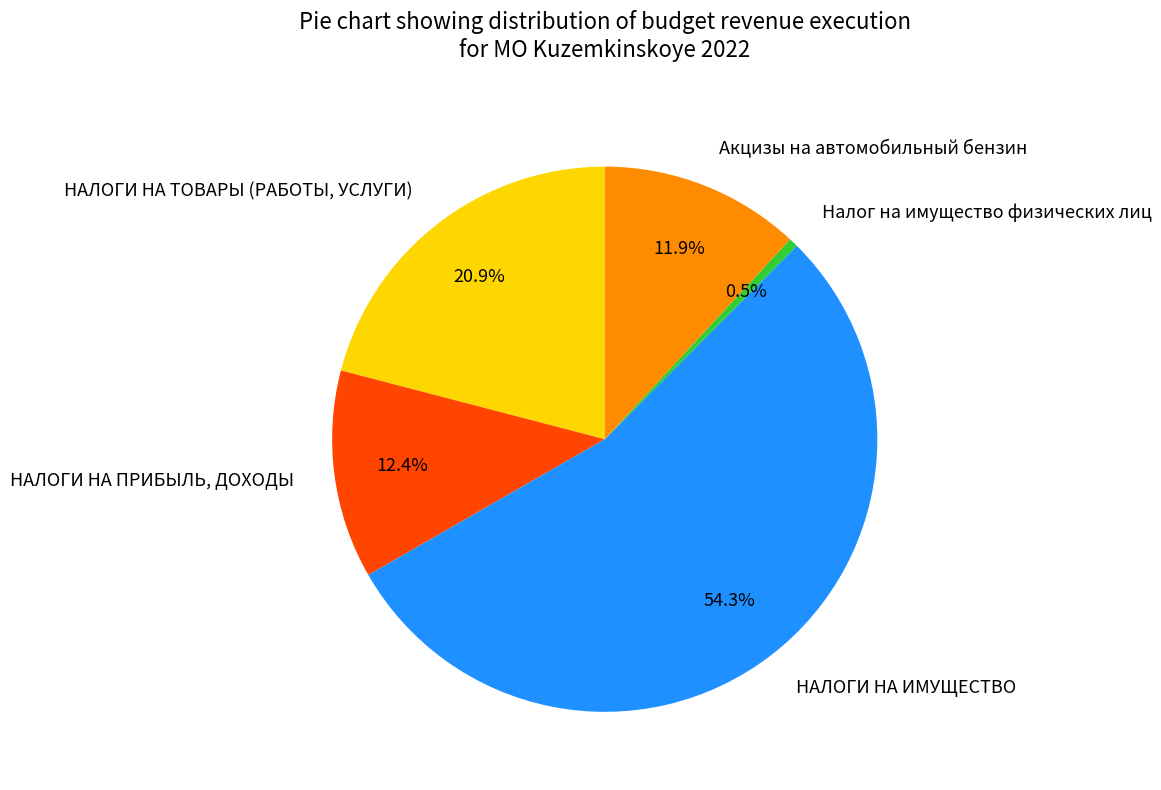

What percentage is NOT represented by Налог на имущество физических лиц?

99.5%